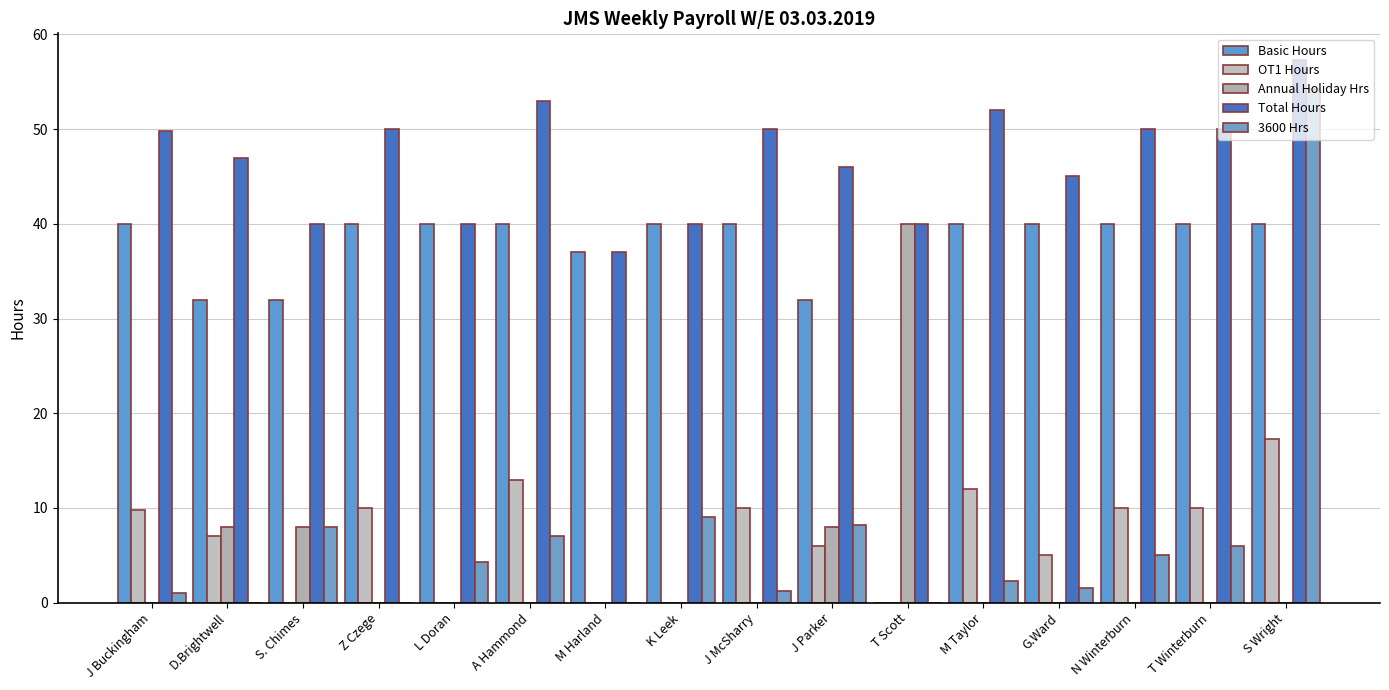

At which category is the sum across all series the highest?

S Wright